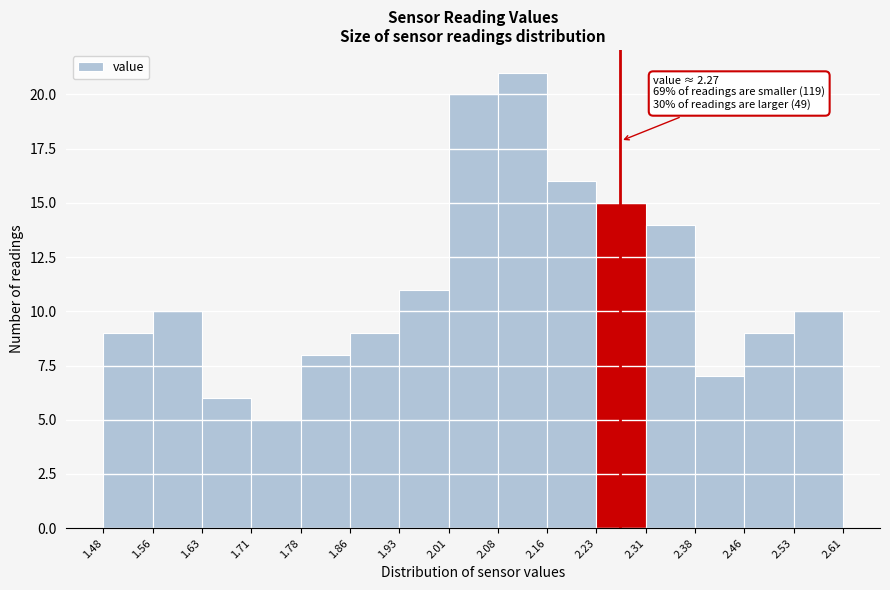

Which range on the x-axis has the tallest bar?

2.08 to 2.16